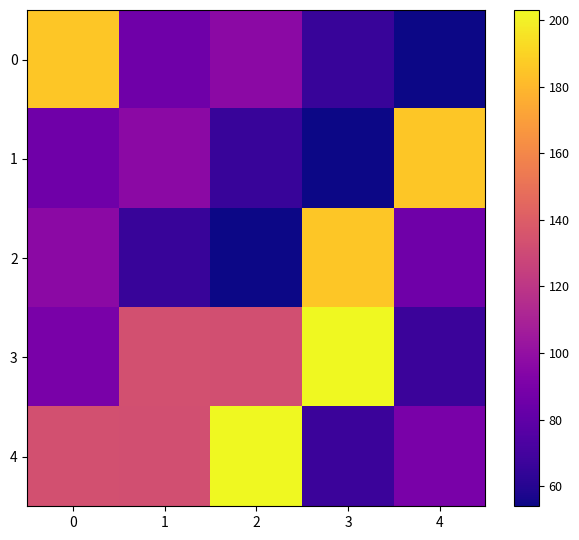

Which has a higher value, 3 or 1?

1